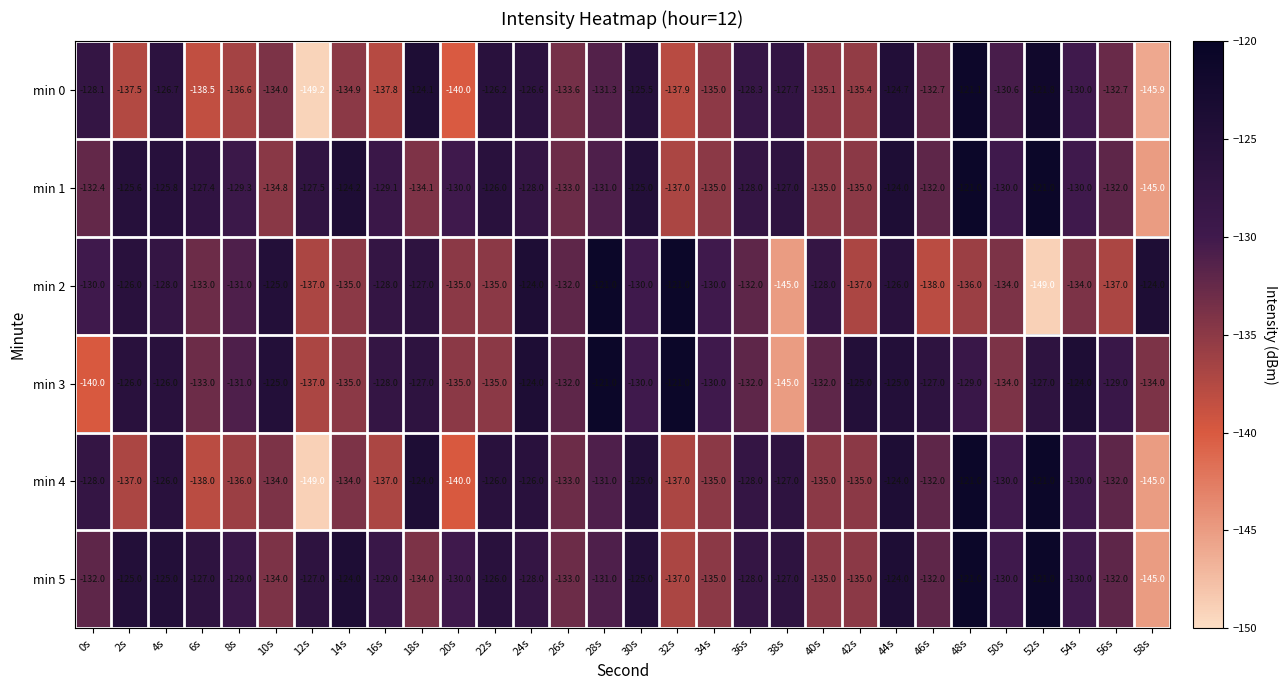

Which category has the lowest value across all series?

12s